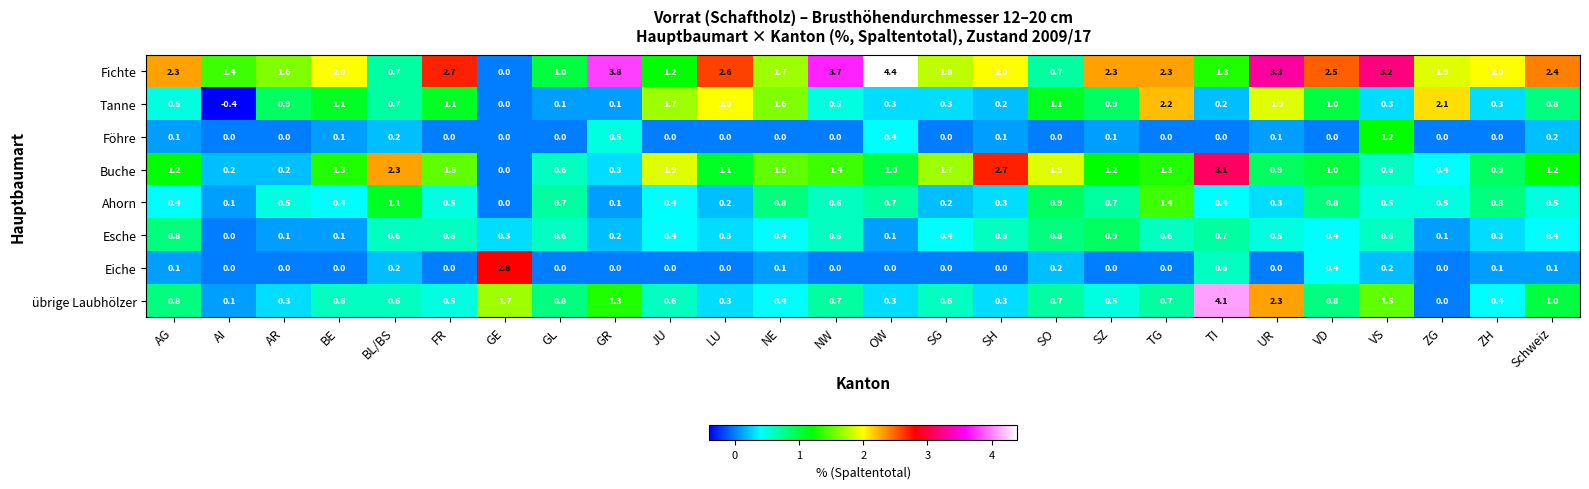

List the series in order of their peak value, highest first.

Fichte, übrige Laubhölzer, Buche, Eiche, Tanne, Ahorn, Föhre, Esche